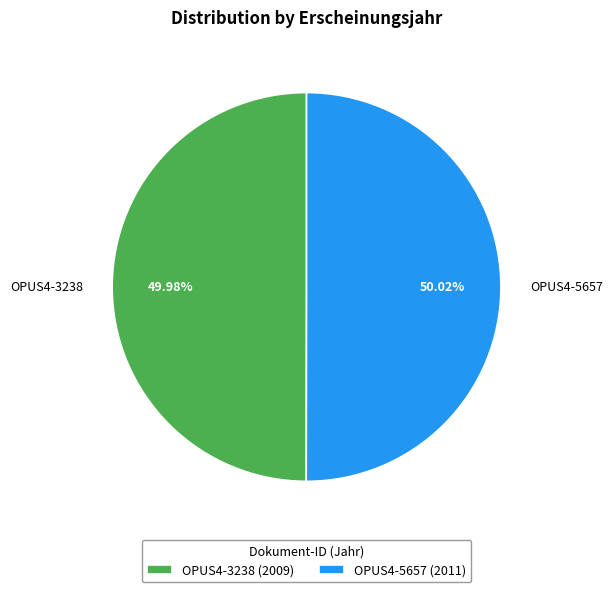

To the nearest percent, what is the combined percentage of OPUS4-3238 and OPUS4-5657?

100%